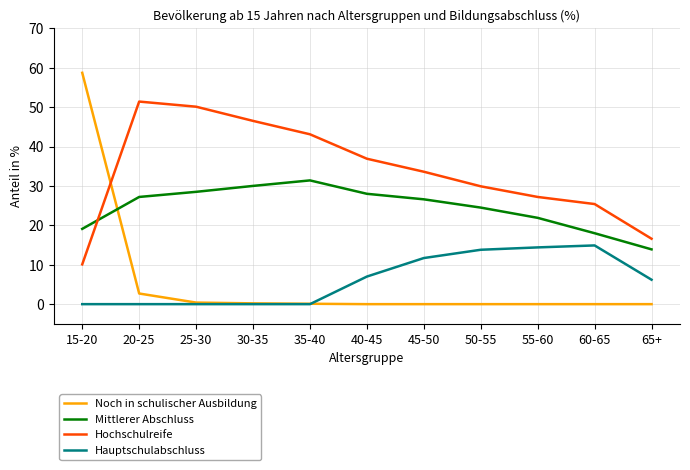

What is the difference between the Hauptschulabschluss values at 40-45 and 15-20?

7.0